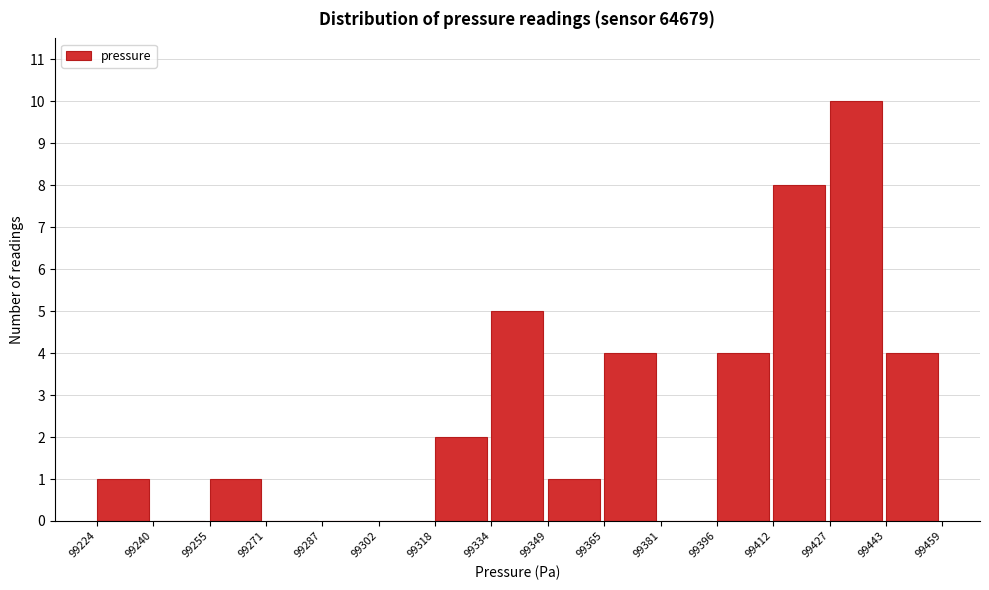

Over which range of the x-axis is the bar tallest?

99427 to 99443